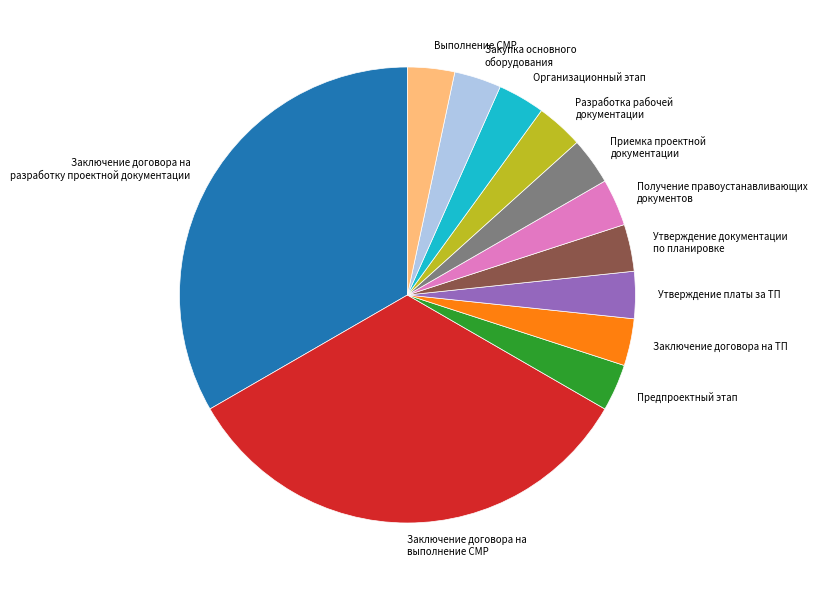

The Заключение договора на разработку проектной документации slice represents 33% of the pie. True or false?

True